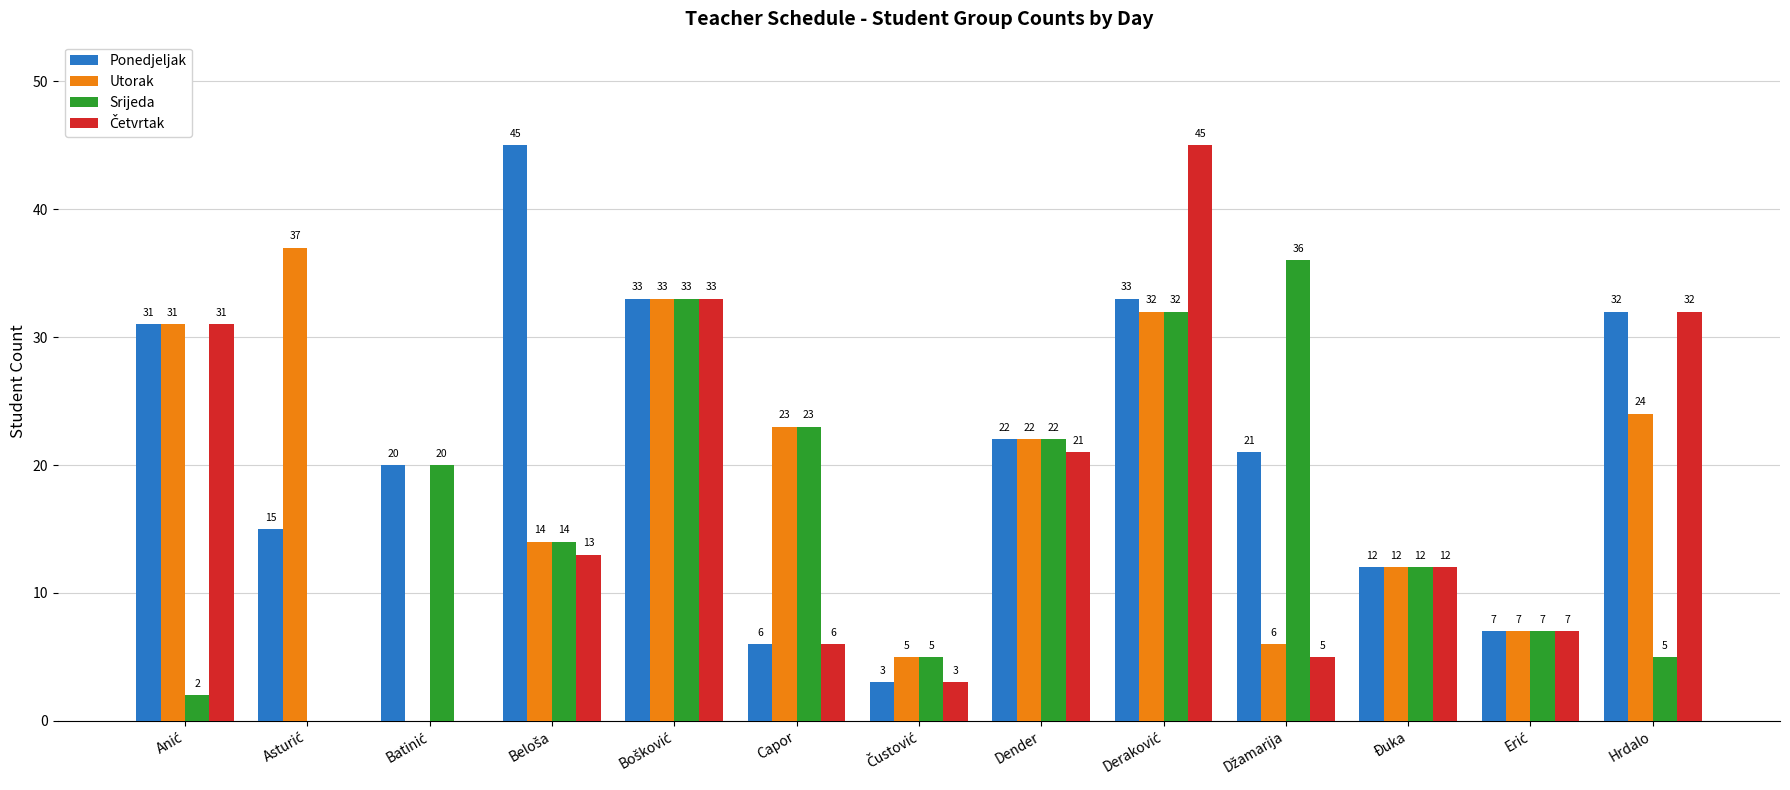

Is it true that Srijeda equals 36 at Capor?

False